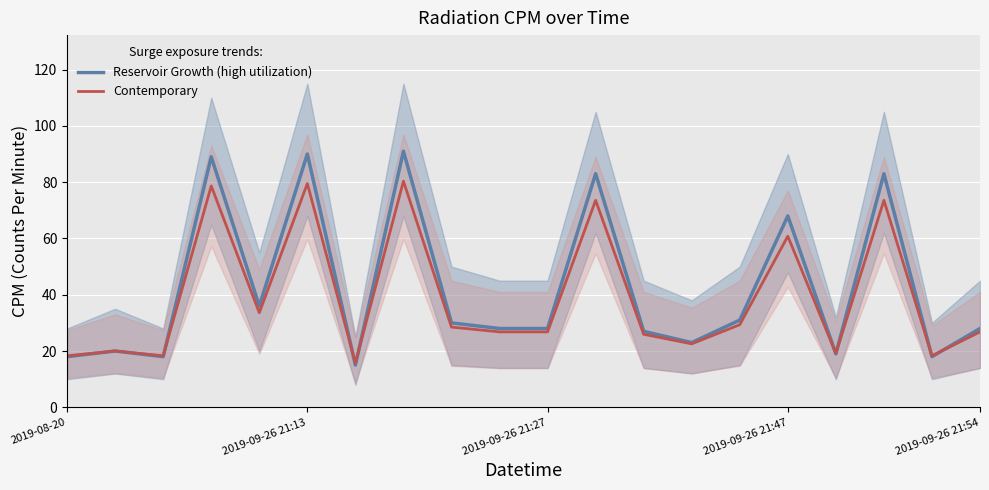

True or false: Reservoir Growth (high utilization) and Contemporary cross at least once.

True